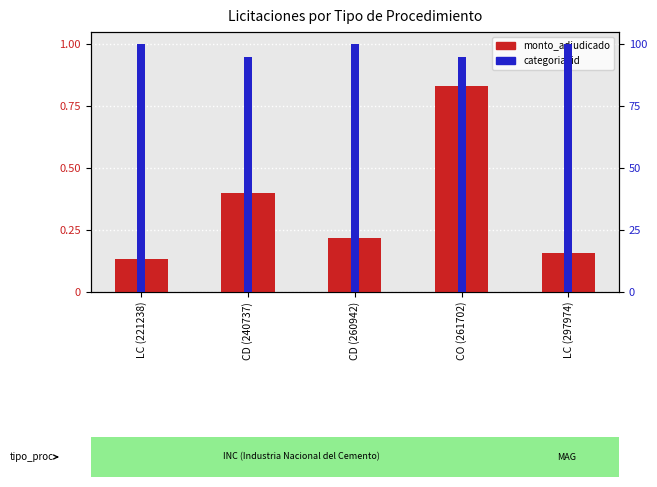

Reading left to right, list all the values displayed in this chart.

monto_adjudicado (norm): LC (221238)=0.1	CD (240737)=0.4	CD (260942)=0.2	CO (261702)=0.8	LC (297974)=0.2
categoria_id (norm): LC (221238)=1.0	CD (240737)=0.9	CD (260942)=1.0	CO (261702)=0.9	LC (297974)=1.0